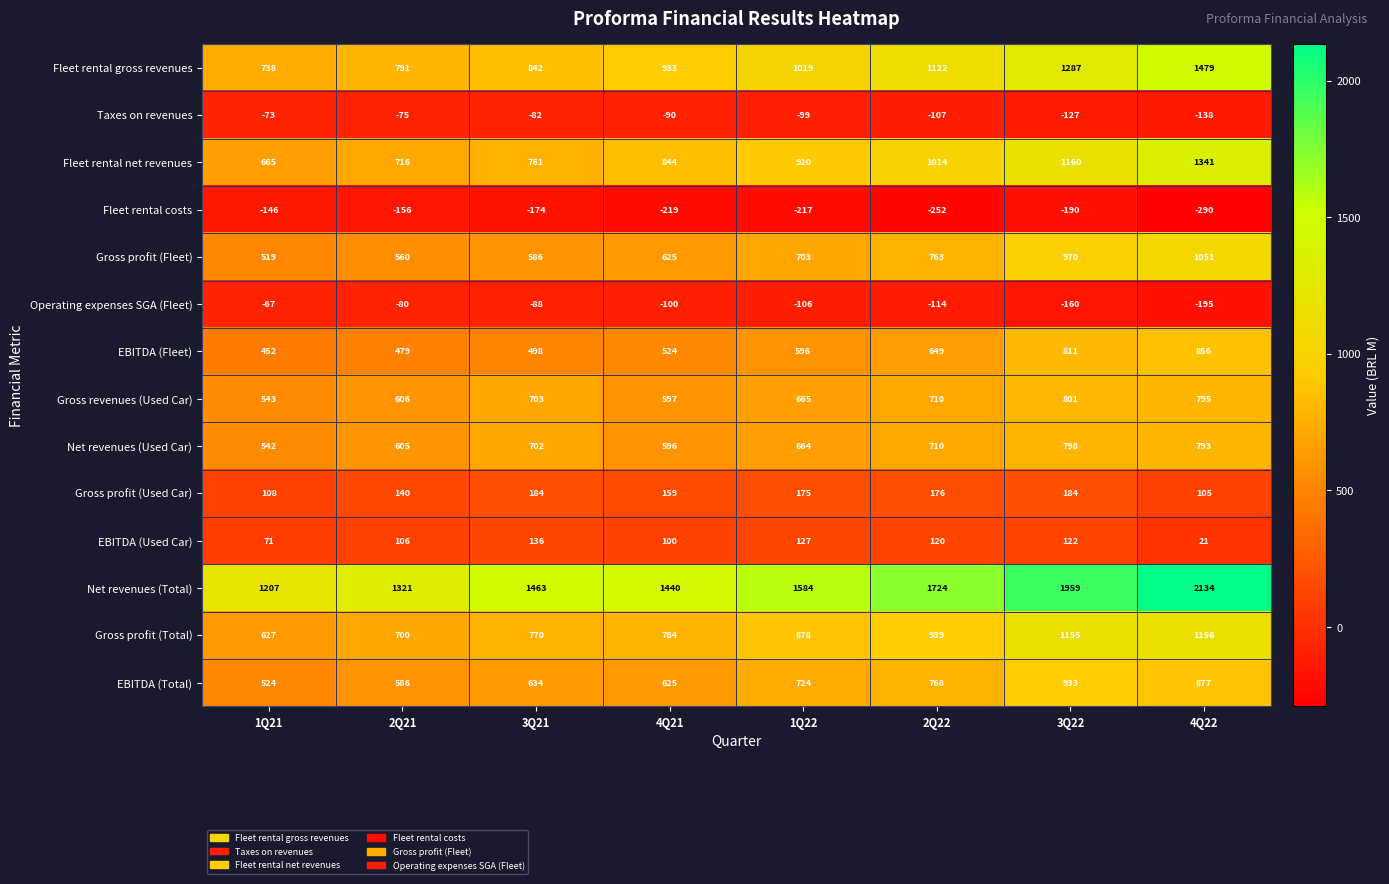

How many data points does each series have?

8